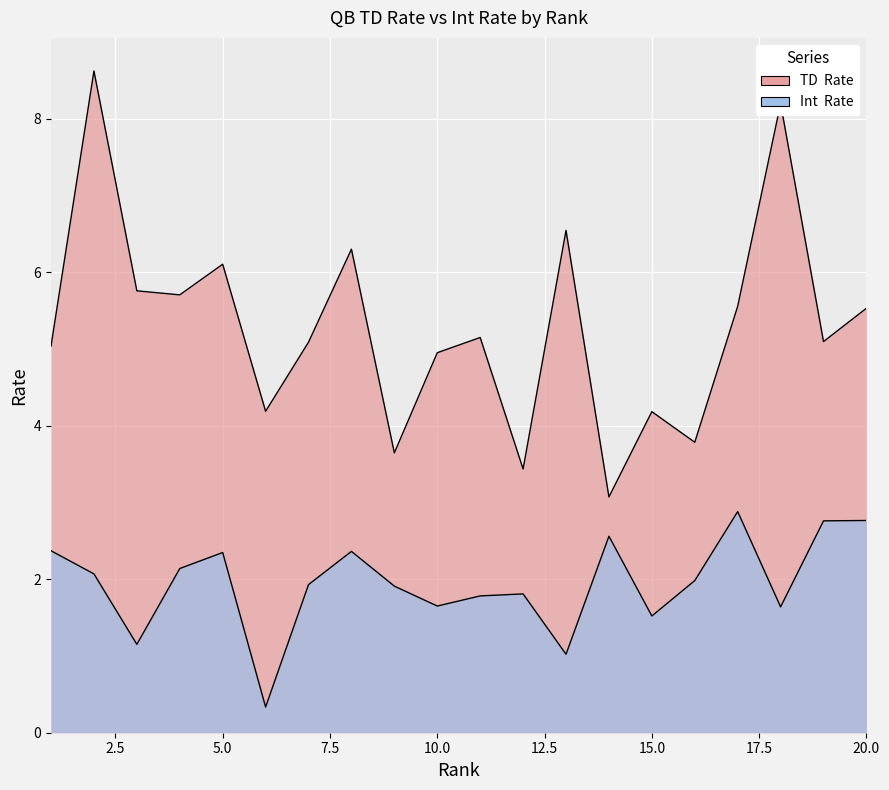

Rank the categories by Int  Rate value from lowest to highest.

6, 13, 3, 15, 18, 10, 11, 12, 9, 7, 16, 2, 4, 5, 8, 1, 14, 19, 20, 17